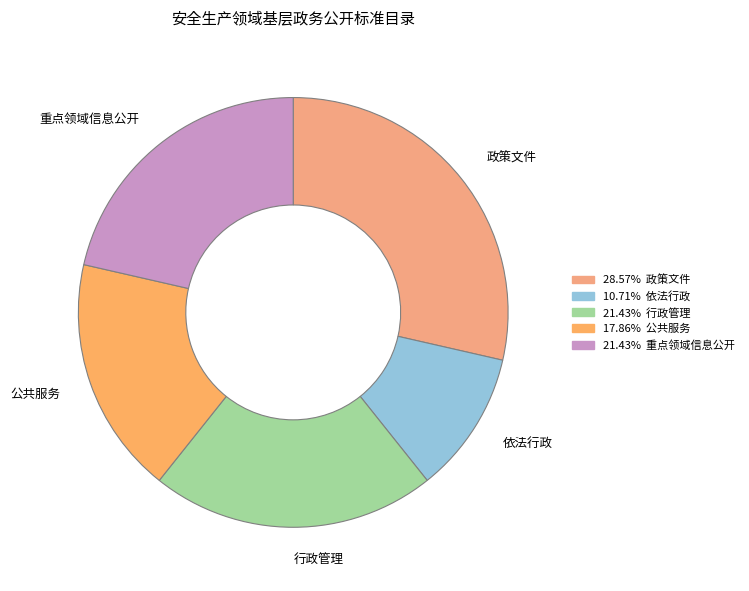

Approximately how many times larger is the value at 政策文件 compared to 依法行政?

2.7